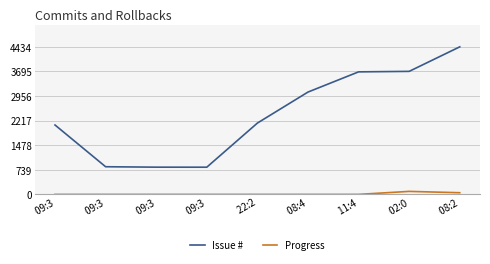

True or false: Issue # and Progress intersect in this chart.

False